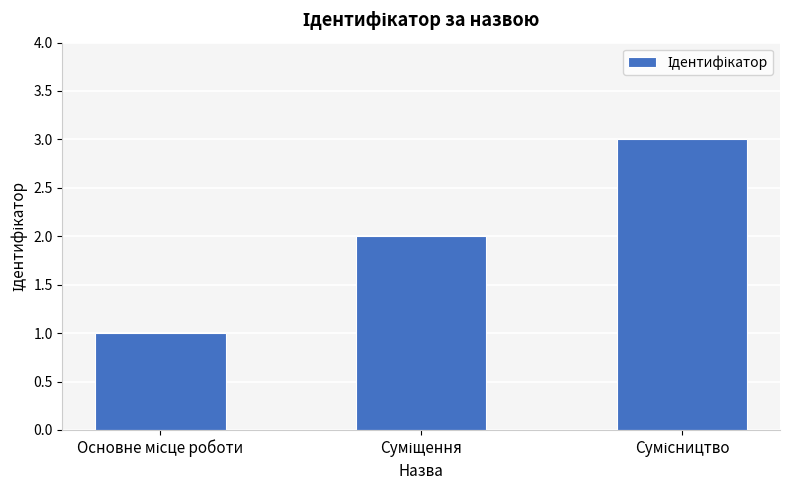

What is the maximum value shown in the chart?

3